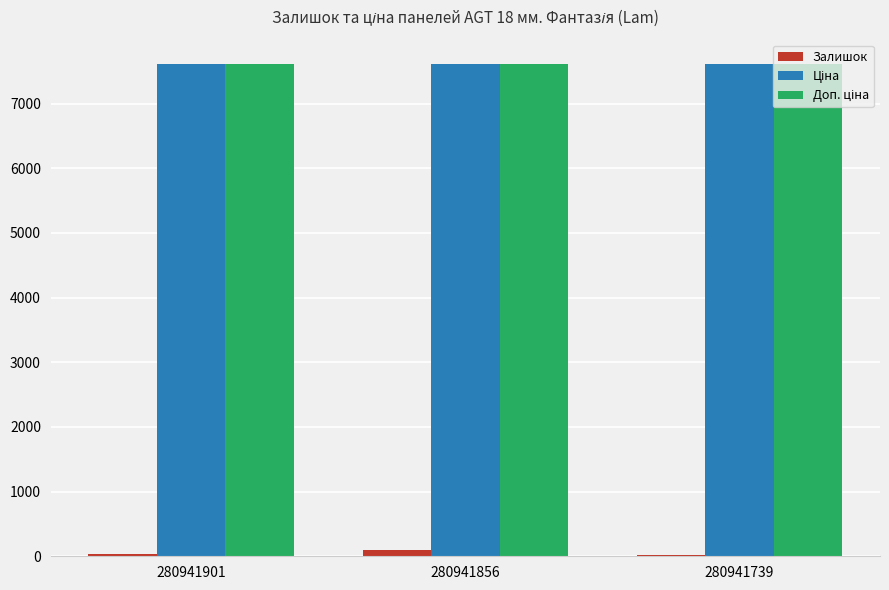

What is the greatest value displayed?

7607.2